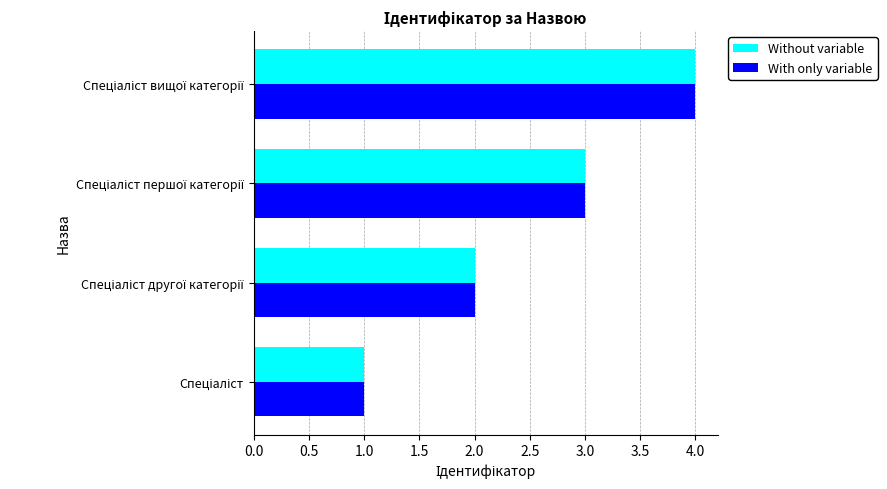

What is the sum of all Without variable values?

10